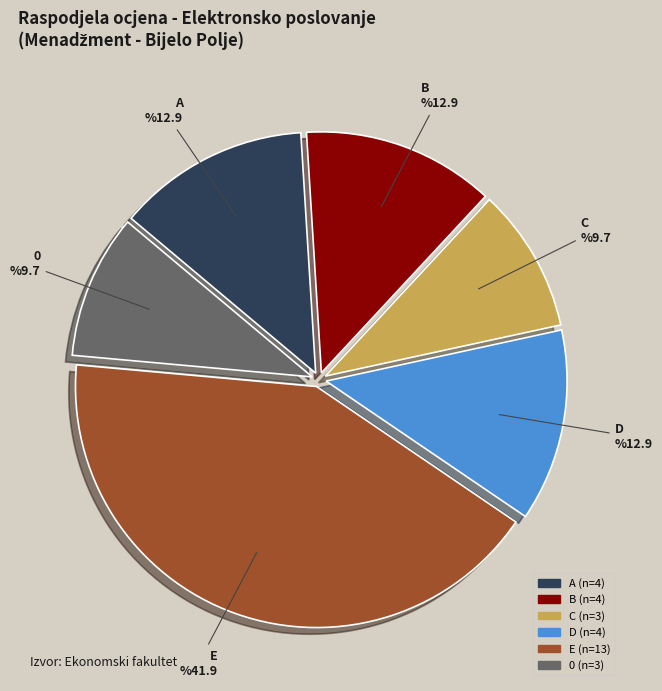

To the nearest percent, what percentage of the pie is B?

13%